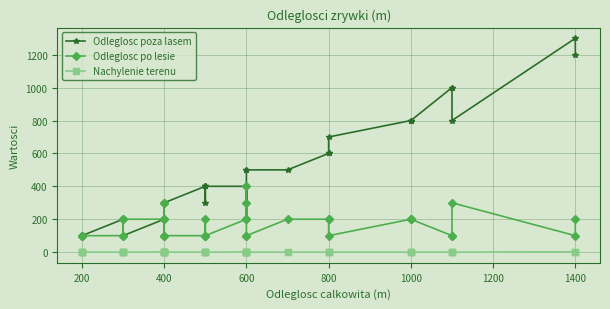

How many intersections are there between Odleglosc po lesie and Odleglosc poza lasem?

8